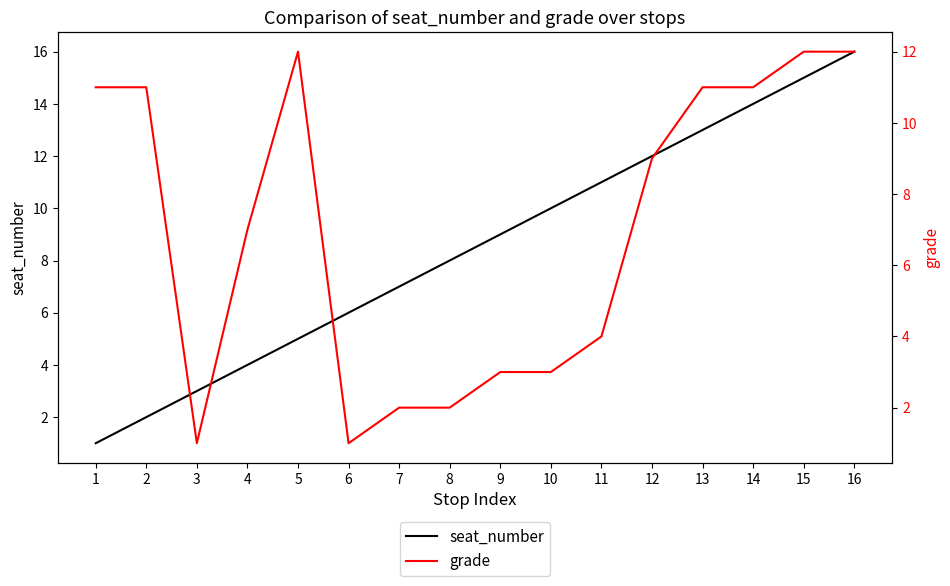

The seat_number series shows 3 at 11. True or false?

False